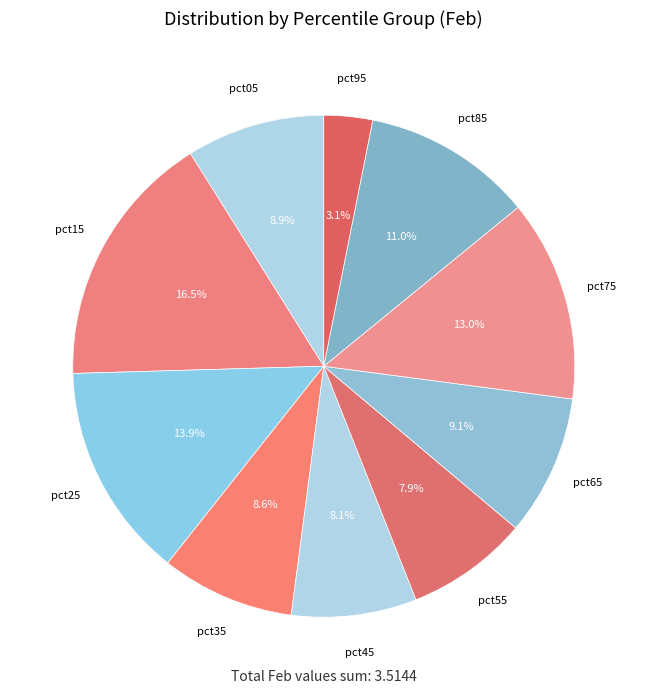

Is it true that pct25 is 1% of the pie?

False